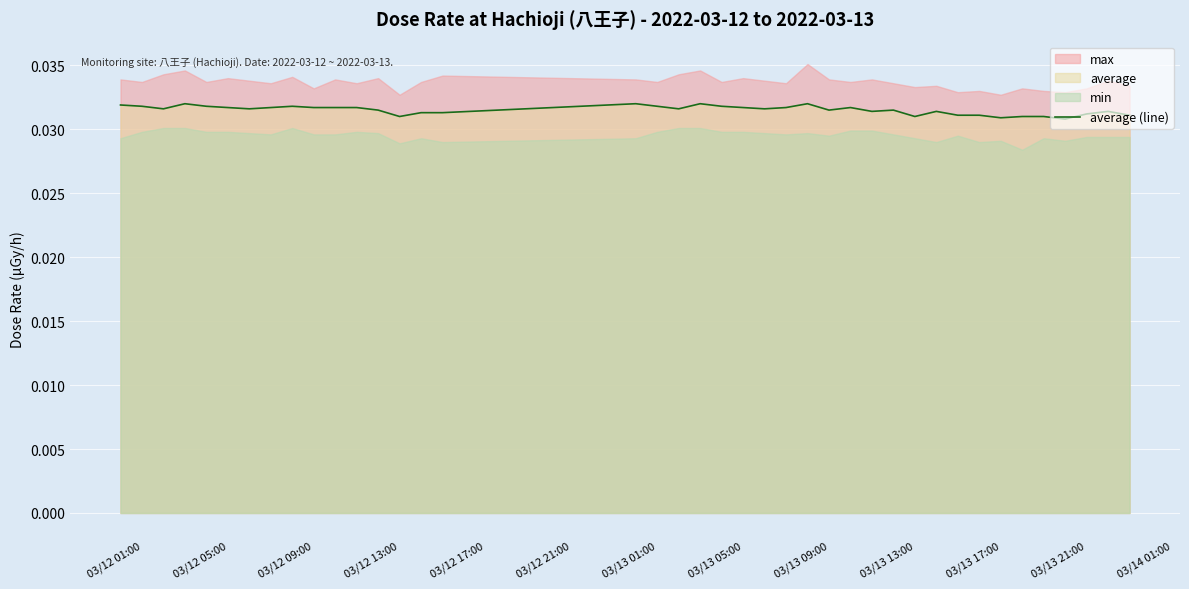

True or false: the data shows 0.0 at 36.

False